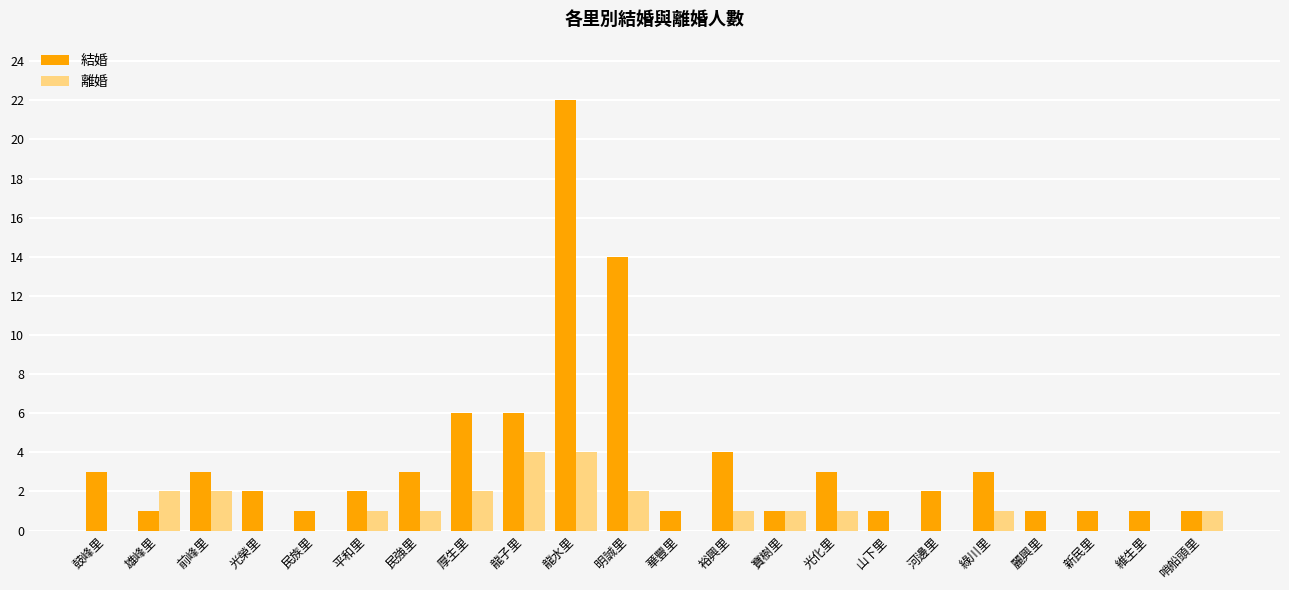

Is the value of 結婚 at 華豐里 greater than the value of 離婚 at 前峰里?

No